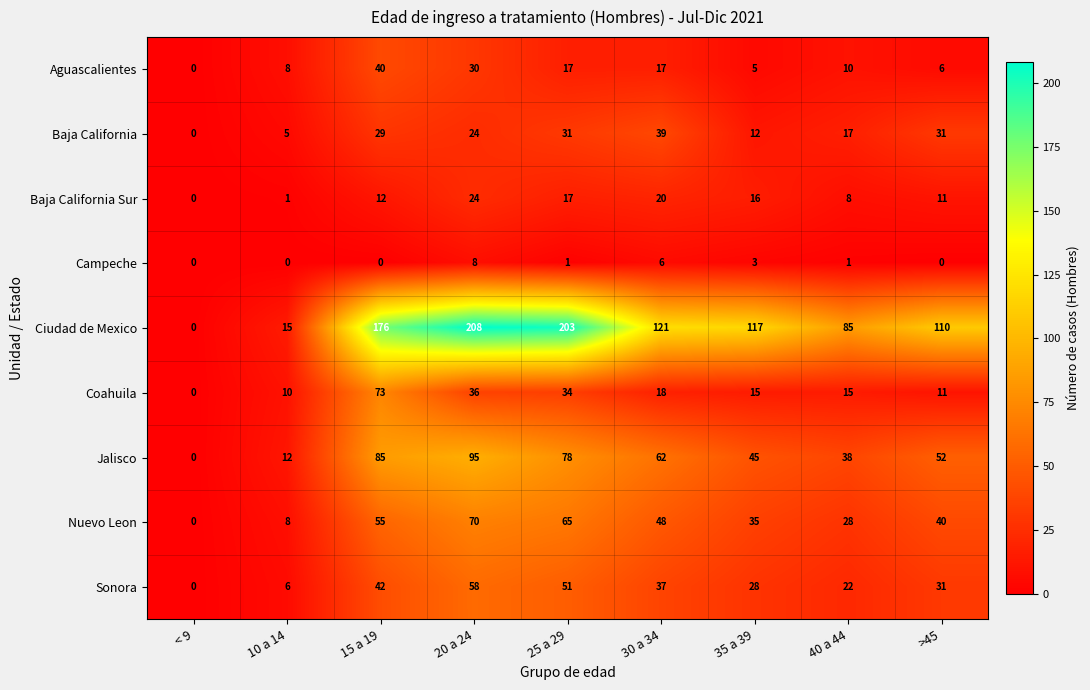

Which series has the largest range (max minus min)?

Ciudad de Mexico